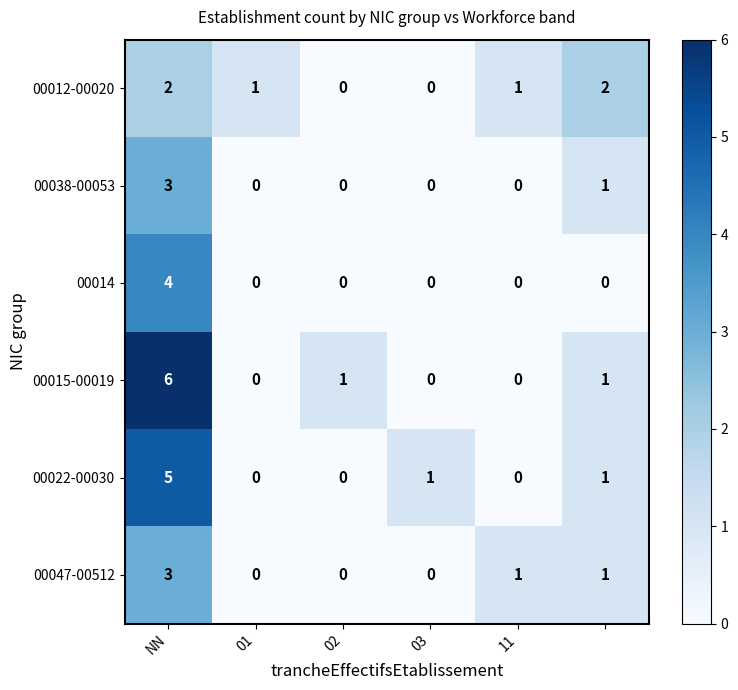

At how many categories does at least one series exceed 0?

6